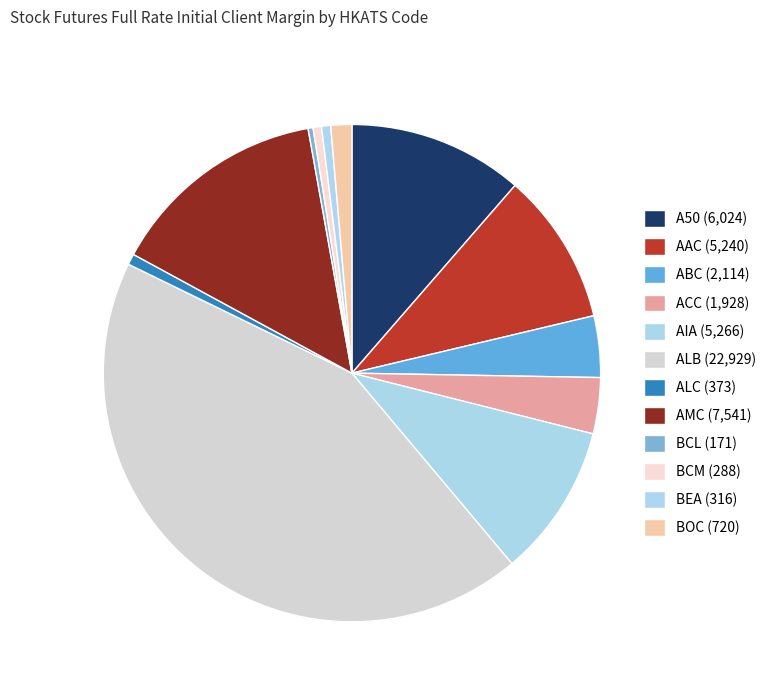

Count the number of slices in the pie.

12